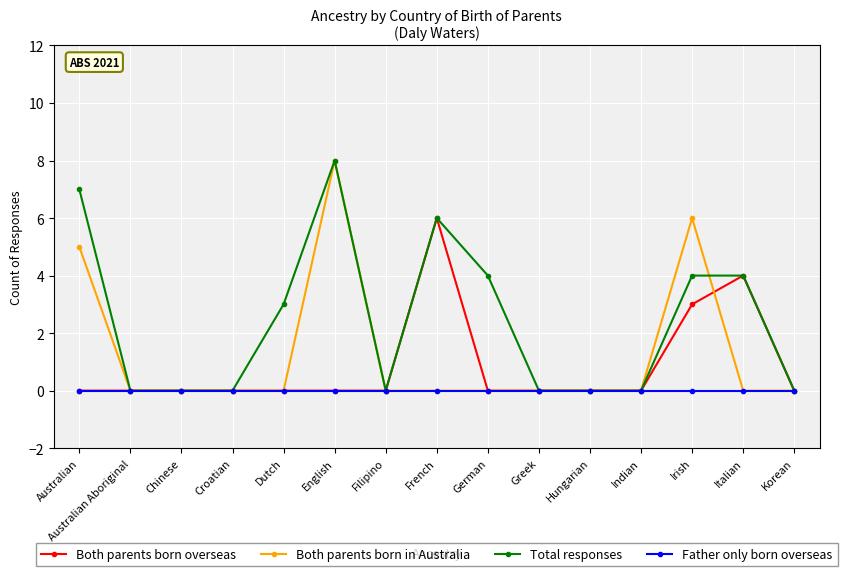

At which label does Both parents born overseas reach its peak?

French